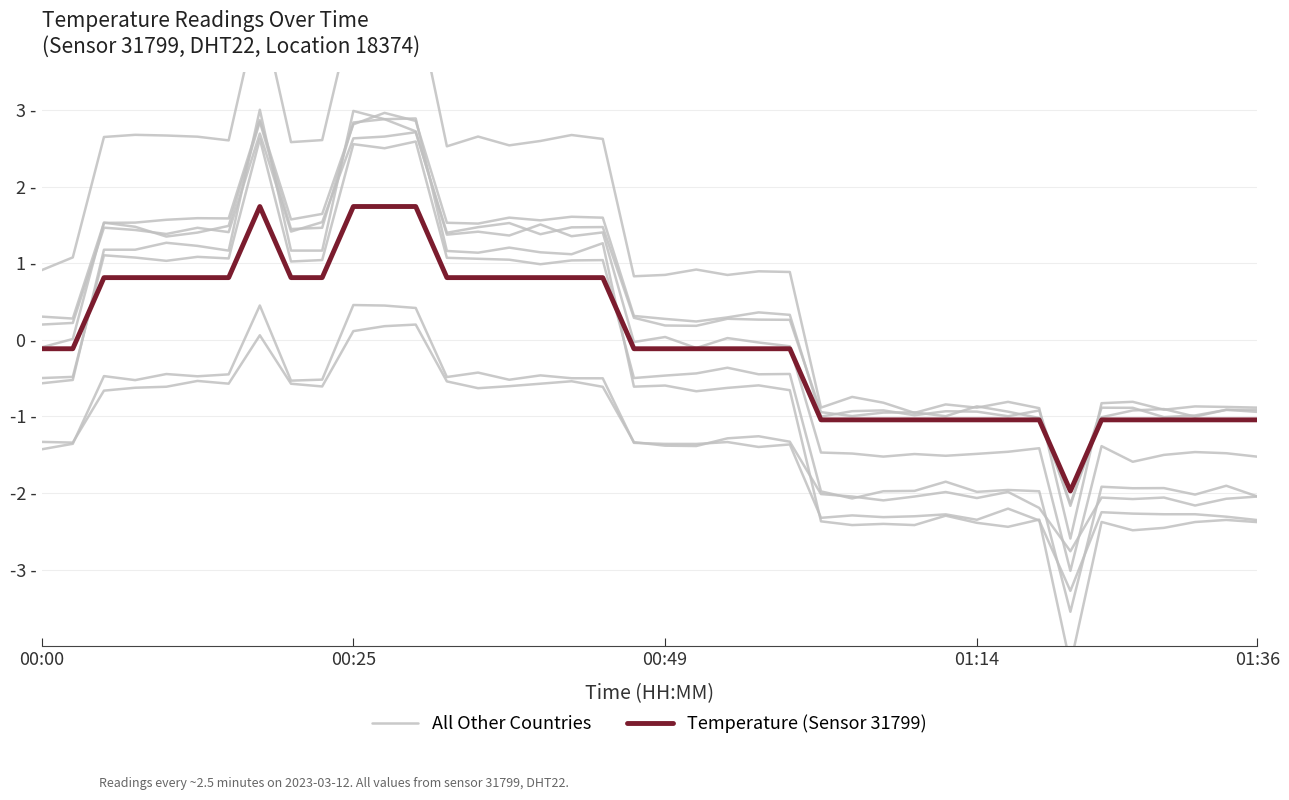

At which category is the sum across all series the highest?

7